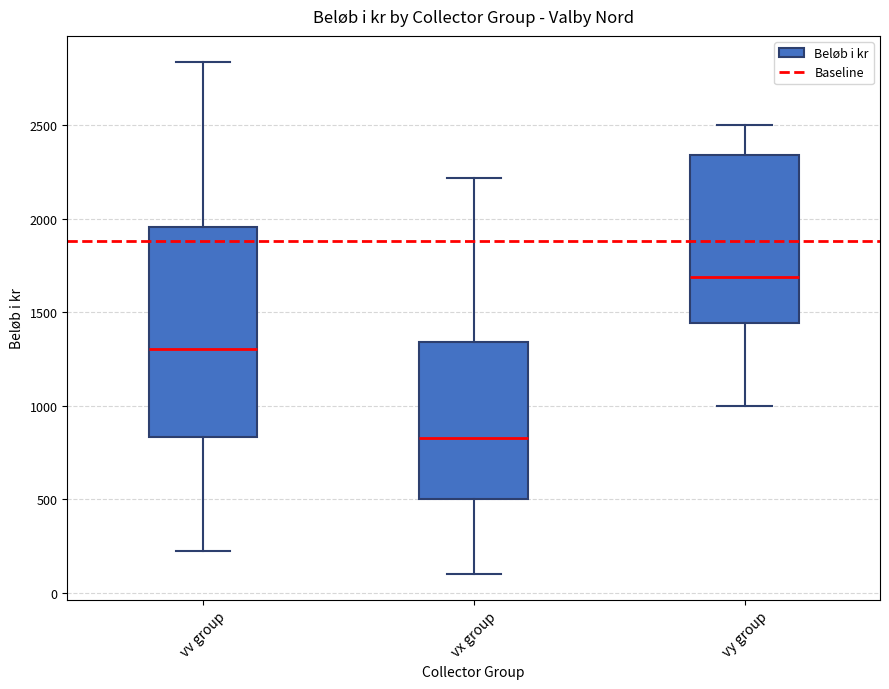

Comparing the boxes themselves (not the whiskers), which one is the tallest?

vv group